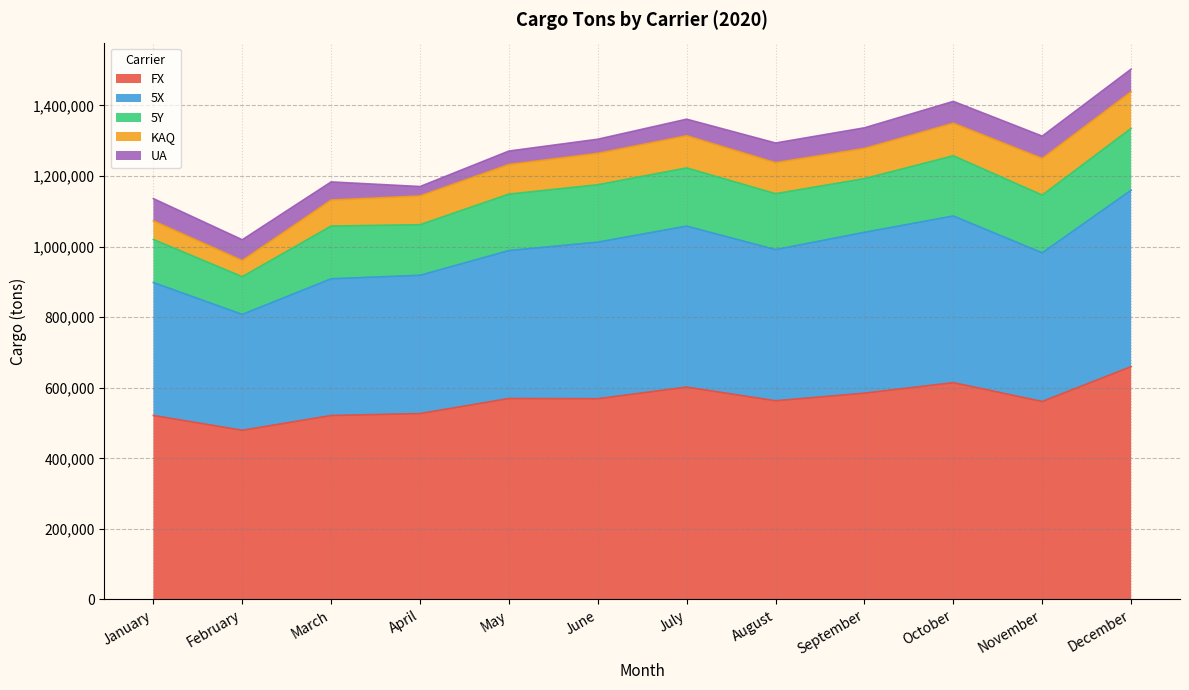

Which series changed the most between April and October?

FX